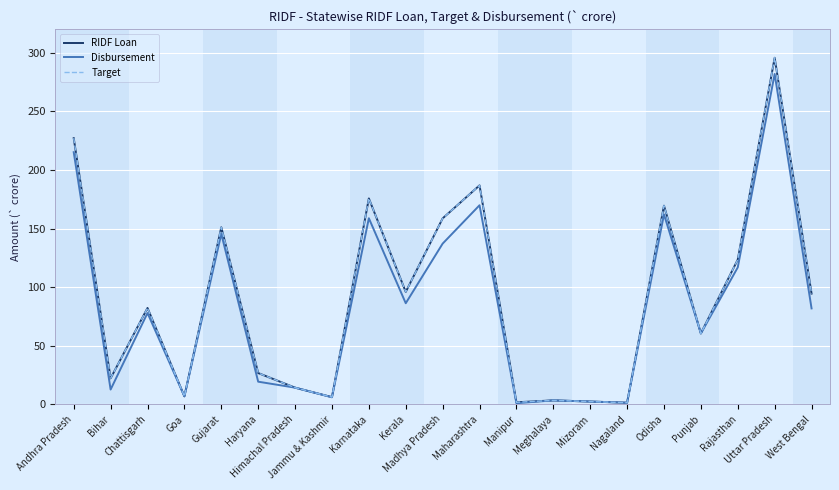

True or false: Target and RIDF Loan intersect in this chart.

False